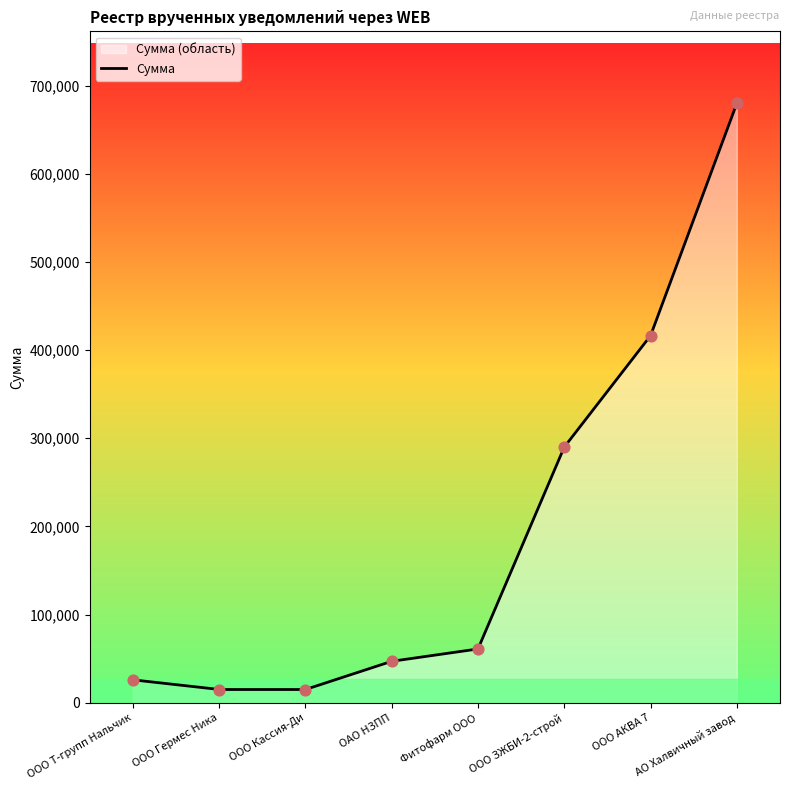

What is the change in value from ООО Т-групп Нальчик to ООО АКВА 7?

+390400